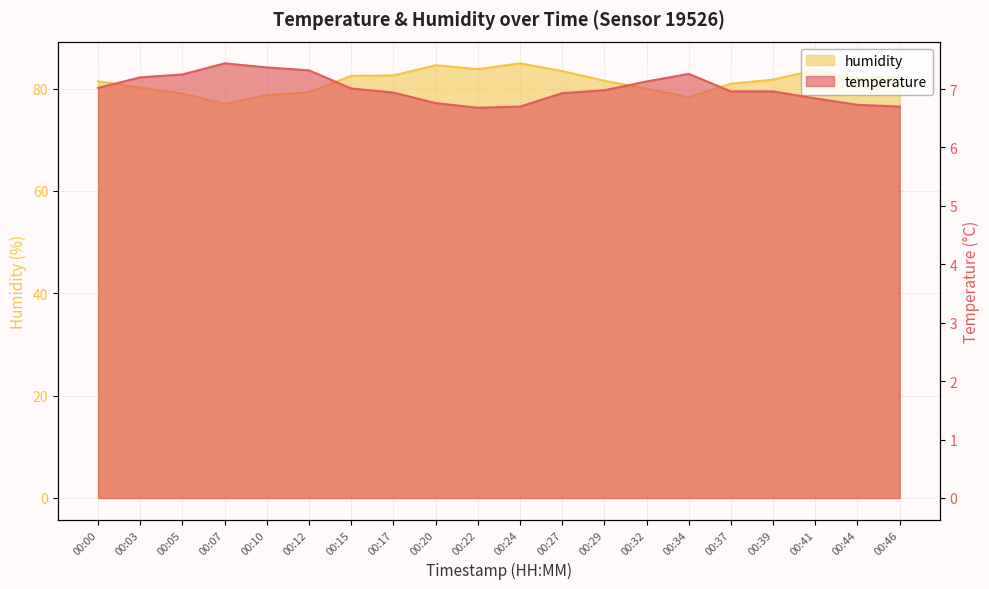

True or false: temperature has more than 1 points higher than both neighbors.

True